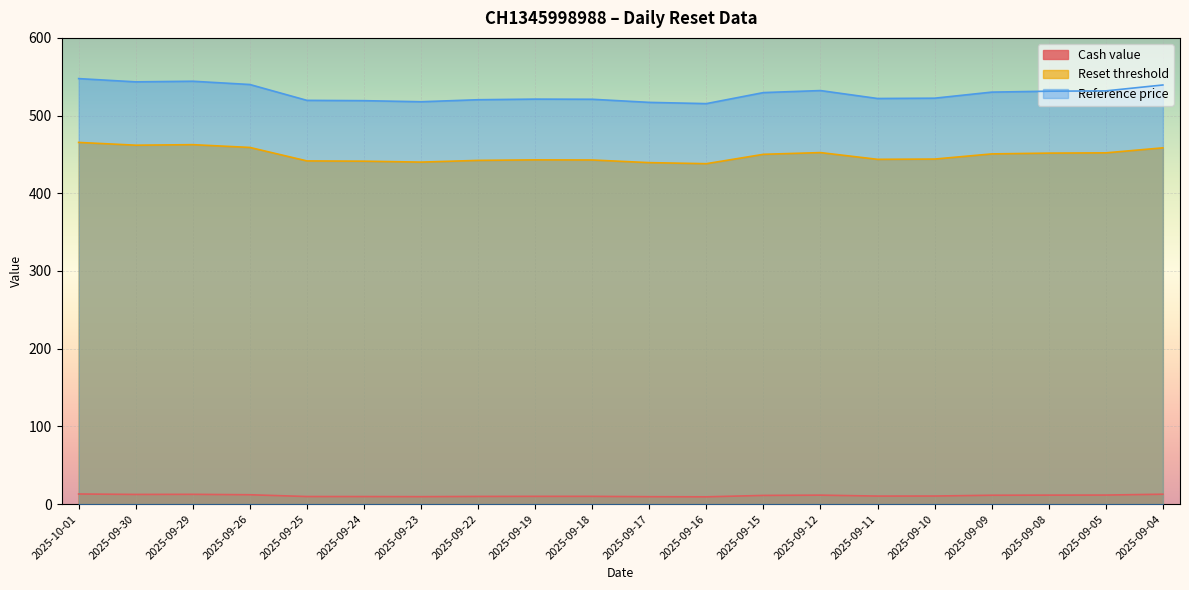

Reading left to right, transcribe all the data shown in this chart.

Cash value: 13.0	12.4	12.5	12.0	9.7	9.7	9.5	9.8	9.9	9.9	9.5	9.3	11.1	11.5	10.3	10.4	11.4	11.5	11.6	12.7
Reset threshold: 465.5	461.9	462.6	459.0	441.7	441.3	440.1	442.3	443.0	442.9	439.4	438.1	450.2	452.4	443.7	444.0	450.7	451.7	452.0	458.5
Reference price: 547.6	543.4	544.2	540.0	519.6	519.2	517.8	520.4	521.2	521.0	517.0	515.4	529.6	532.2	522.0	522.4	530.2	531.4	531.8	539.4